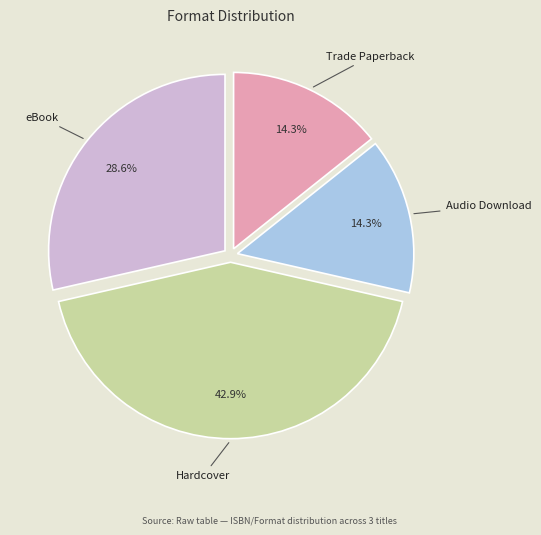

Is there any slice that represents more than half of the pie?

No